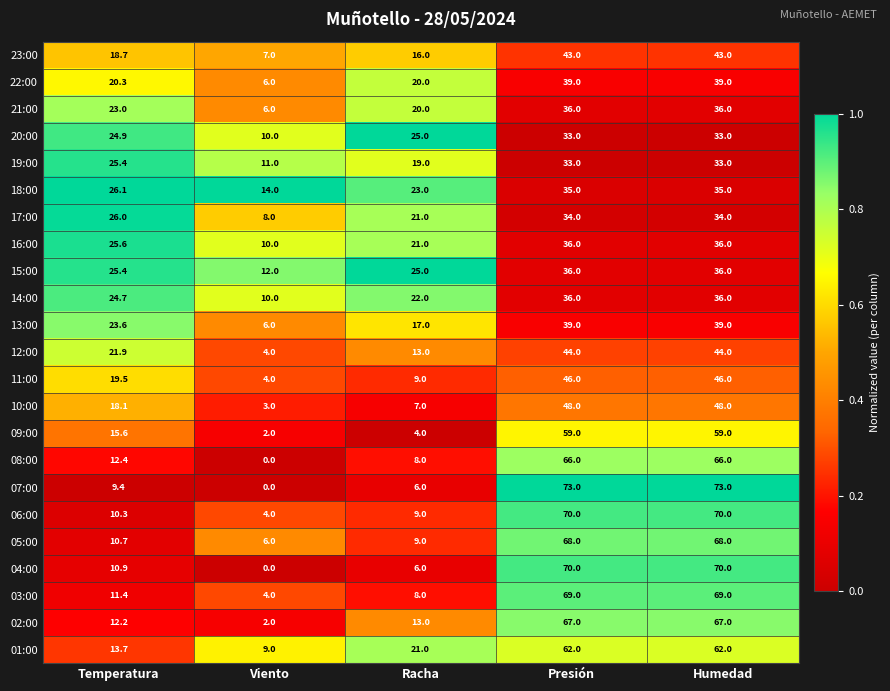

Which series changed the most between Viento and Presión?

07:00